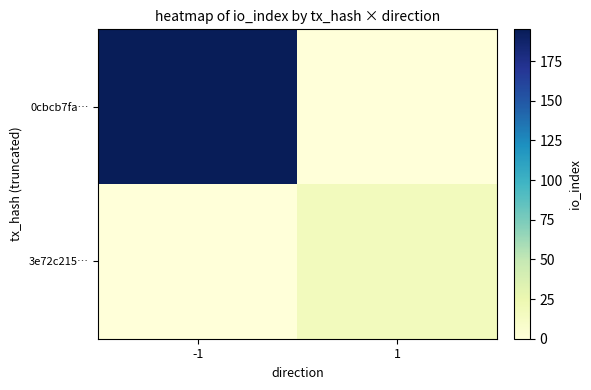

Which series has the largest total across all categories?

0cbcb7fa…